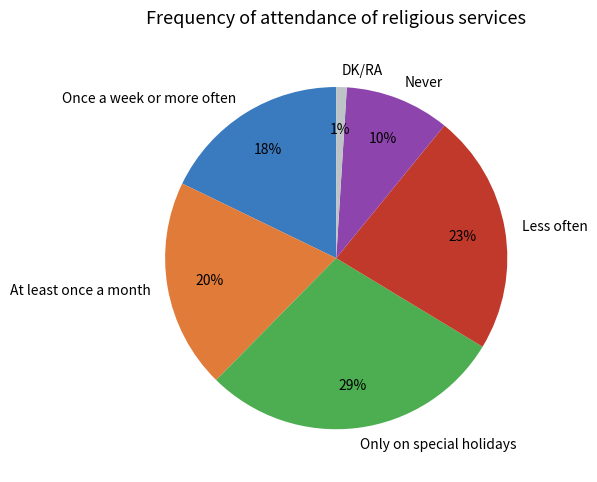

Which has a higher value, Only on special holidays or Less often?

Only on special holidays